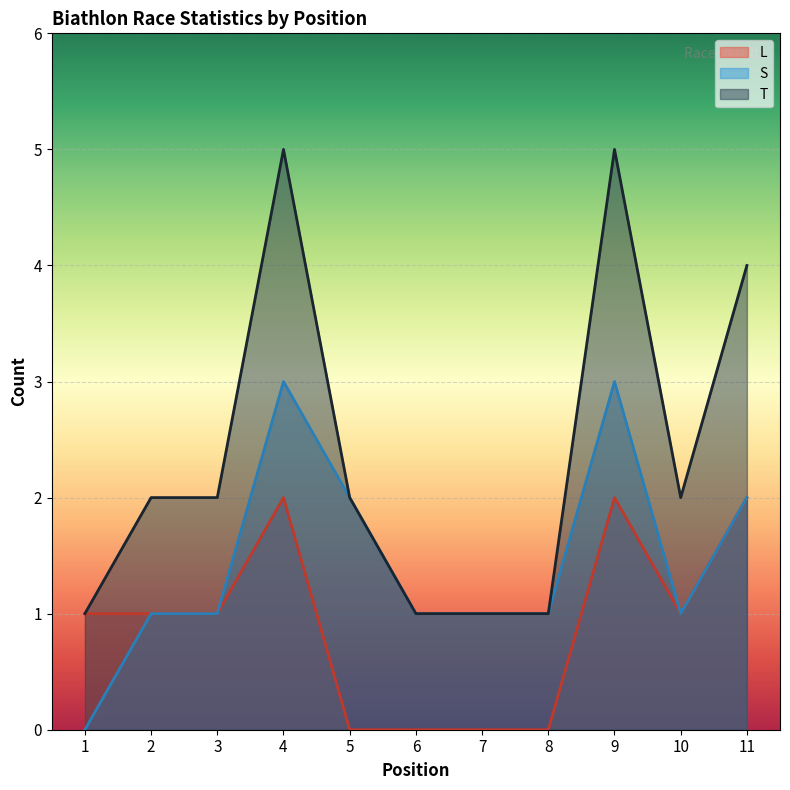

True or false: S has more than 0 interior local peaks.

True